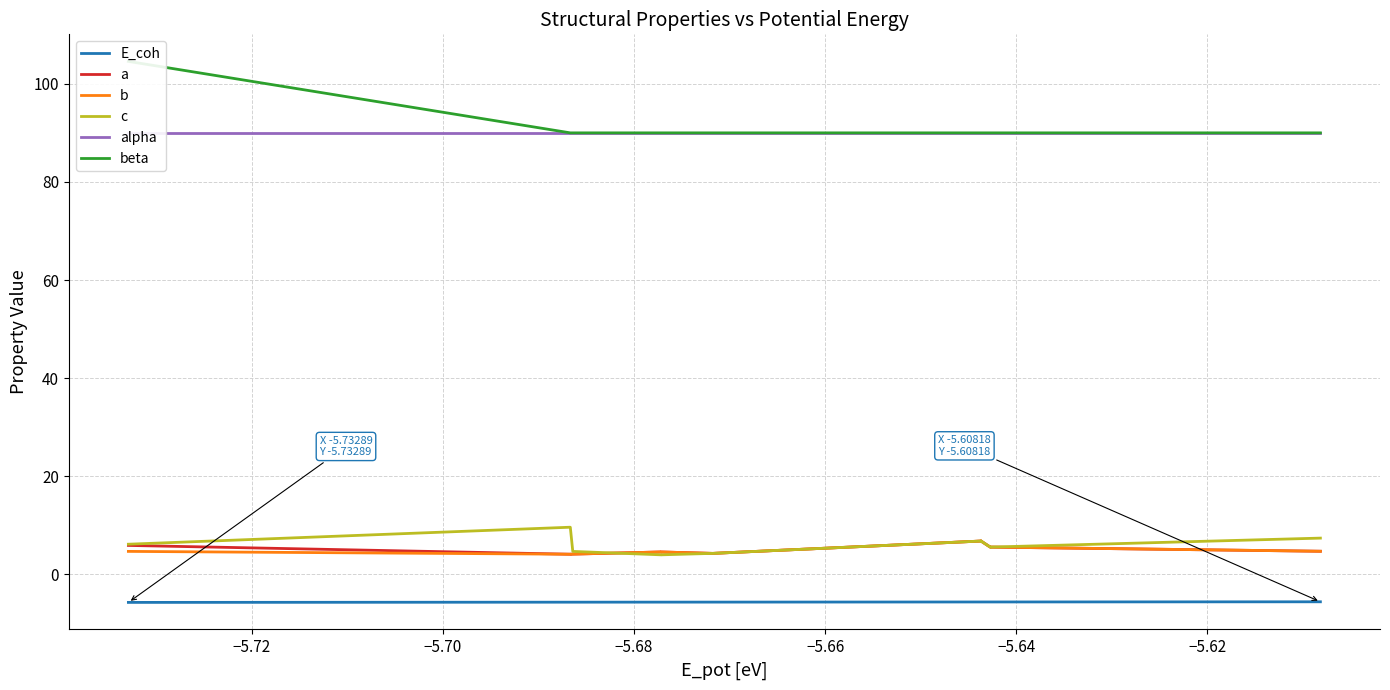

What is the average value of the a series?

5.4